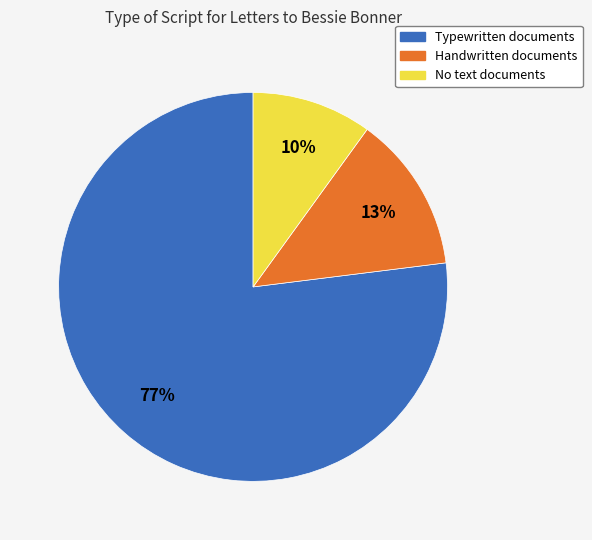

Is there a majority slice in this chart?

Yes